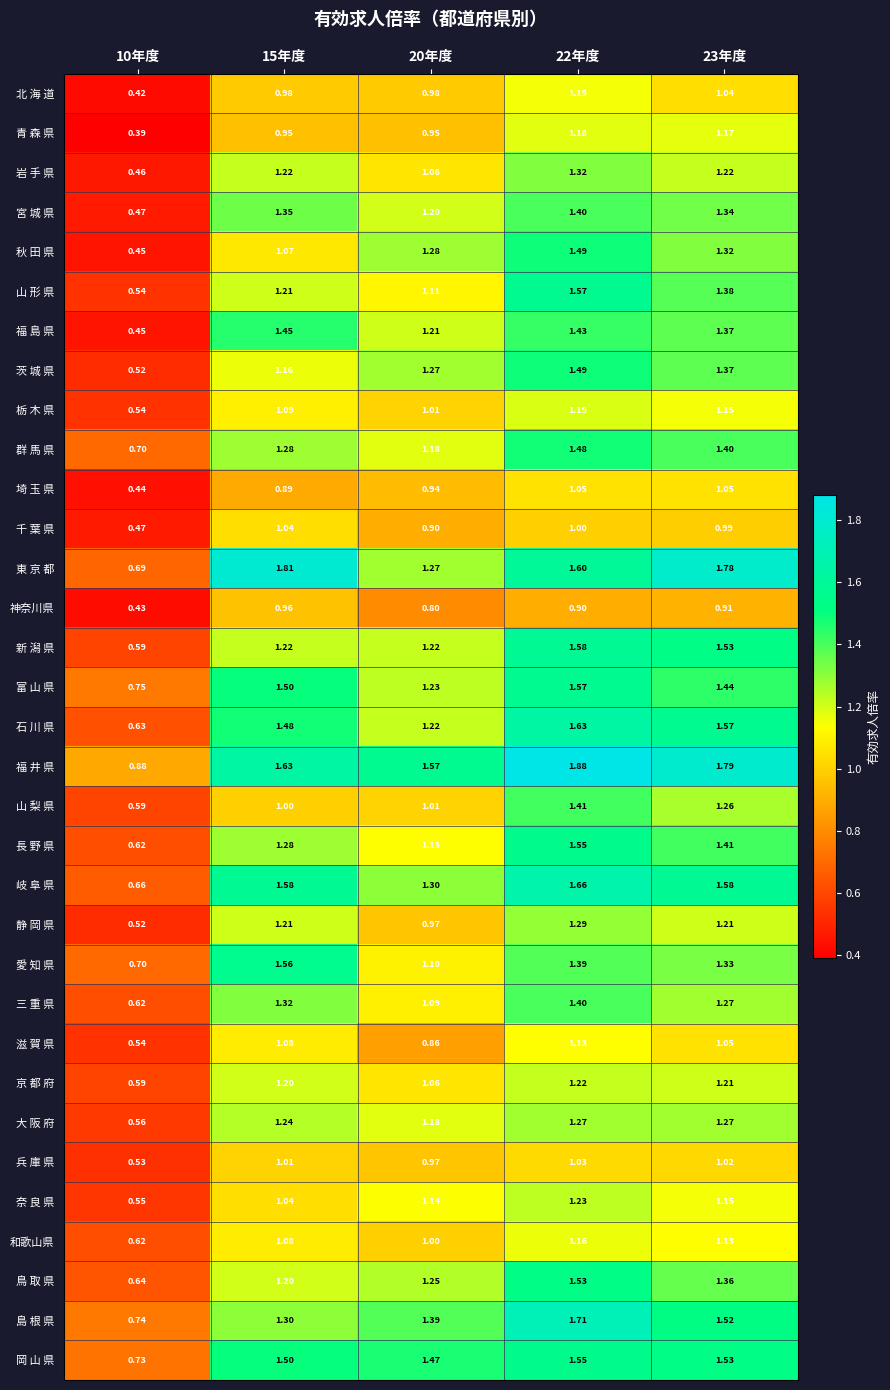

At which category does the chart reach its peak across all series?

22年度